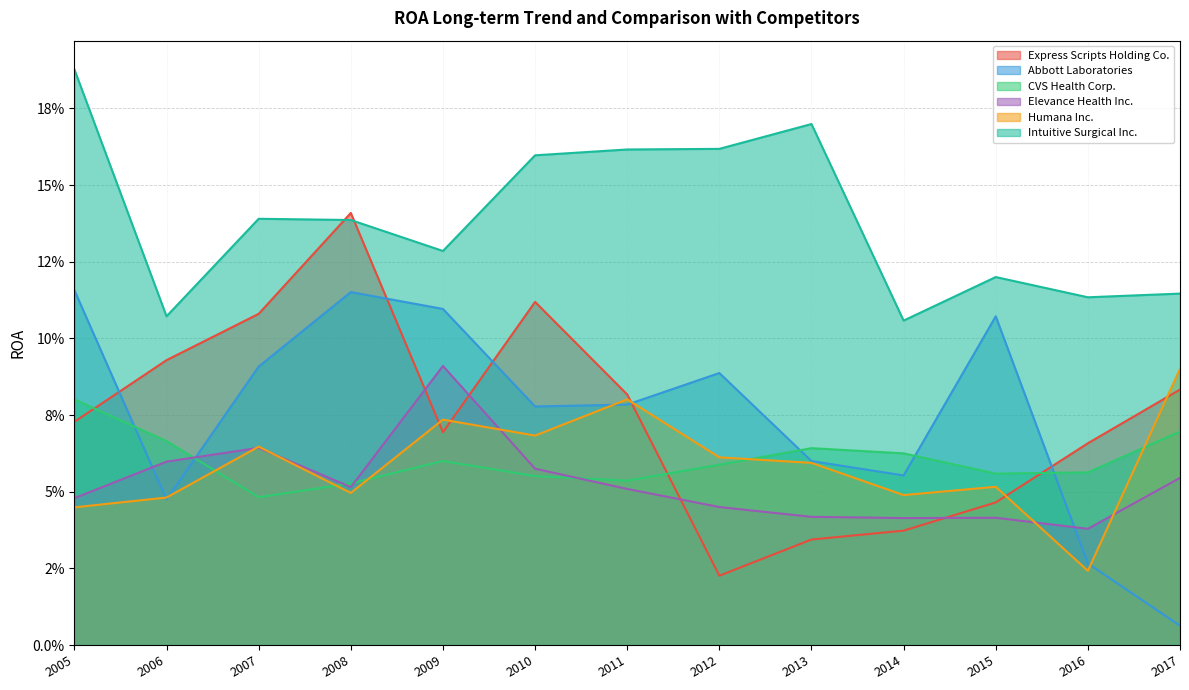

Does the chart display data point markers on the line(s)?

No